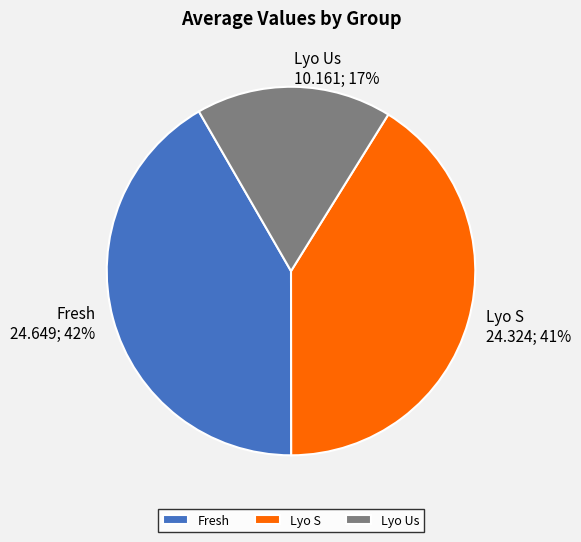

The Lyo Us slice represents 17% of the pie. True or false?

True